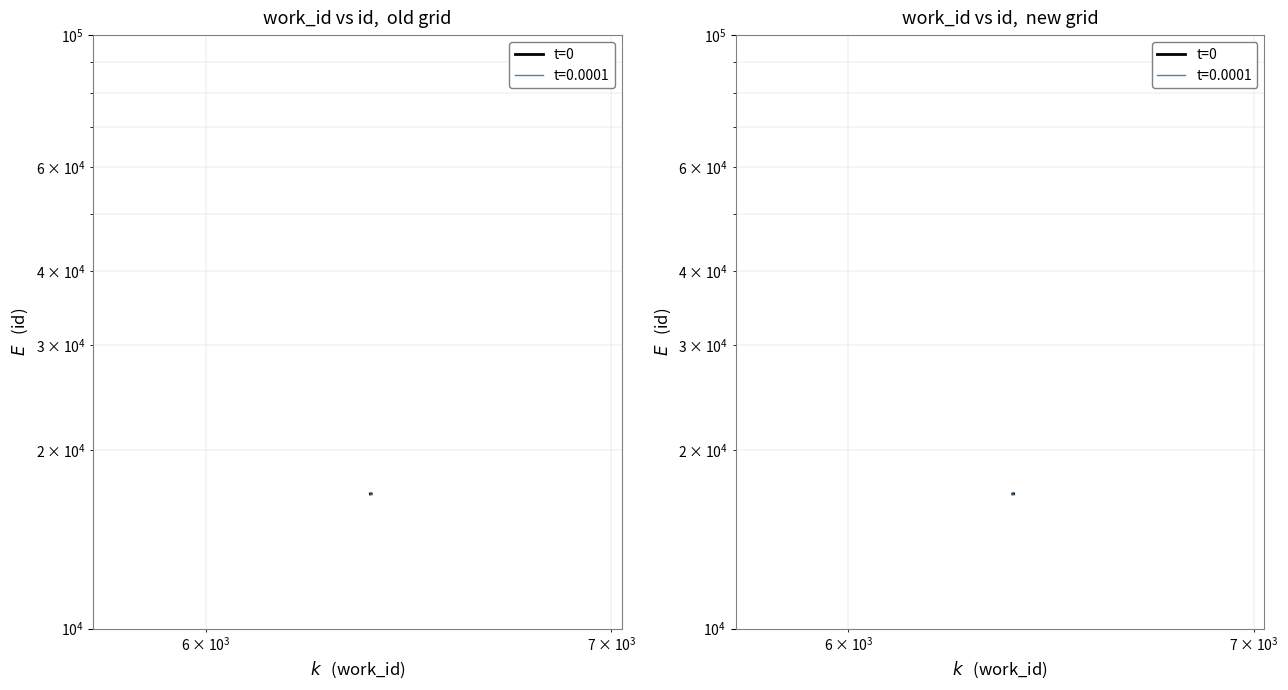

Is it true that the value at $\mathdefault{10^{3}}$ is 6721?

False